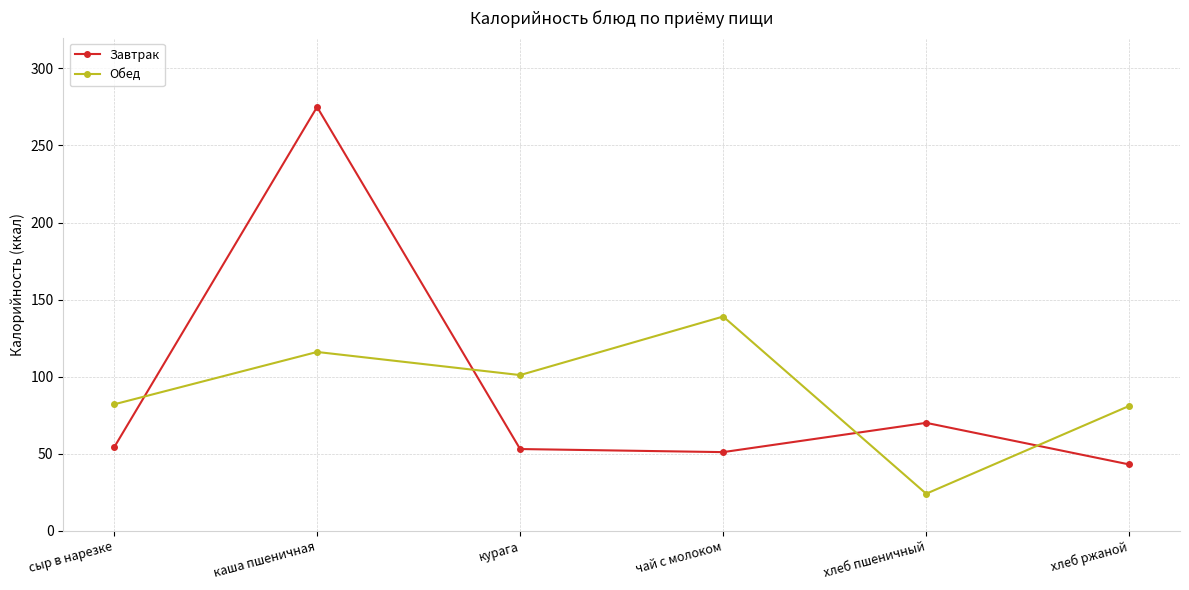

What is the difference between the maximum and minimum values in the Завтрак series?

232